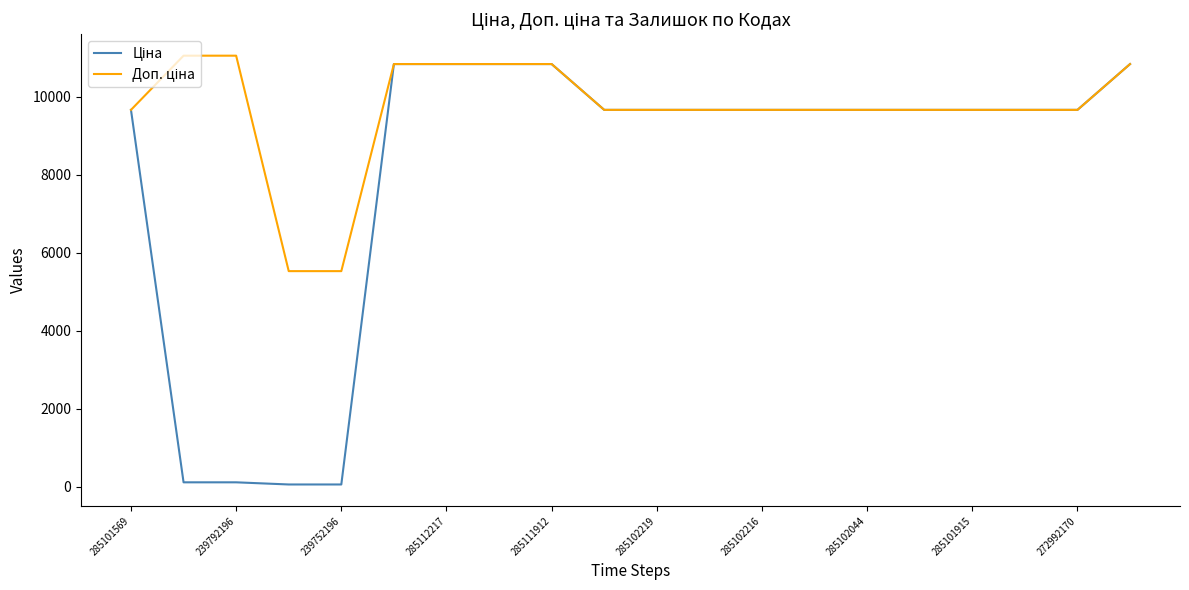

How many lines are shown in the chart?

2